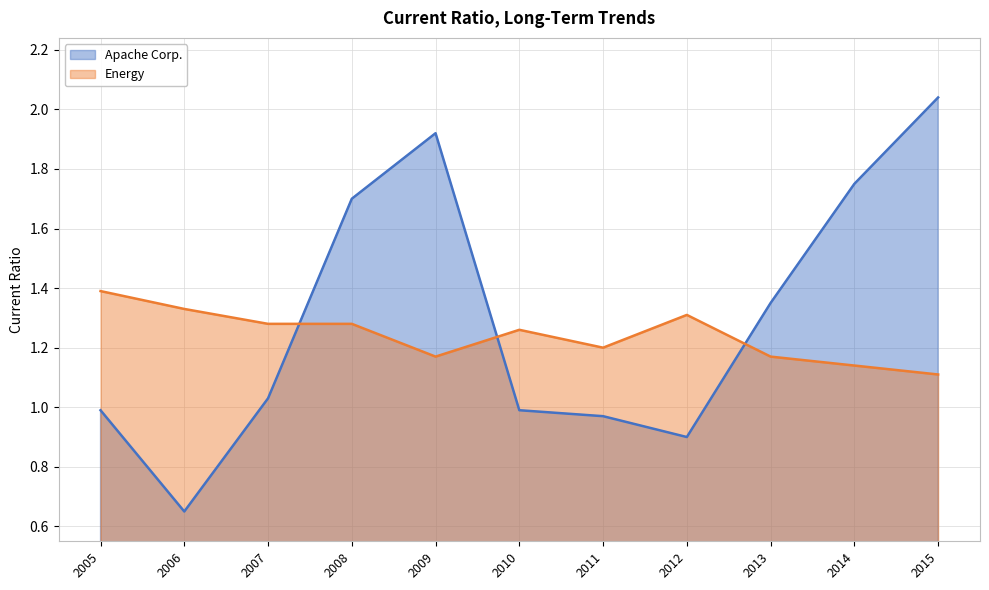

The Apache Corp. series shows 1.0 at 2011. True or false?

True